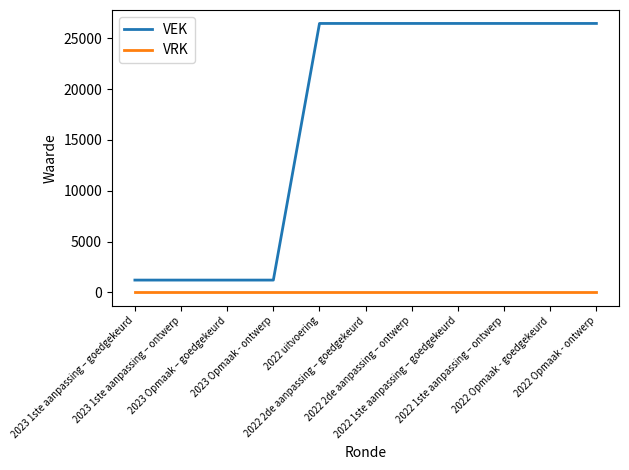

What are all the series names shown in the legend?

VEK, VRK